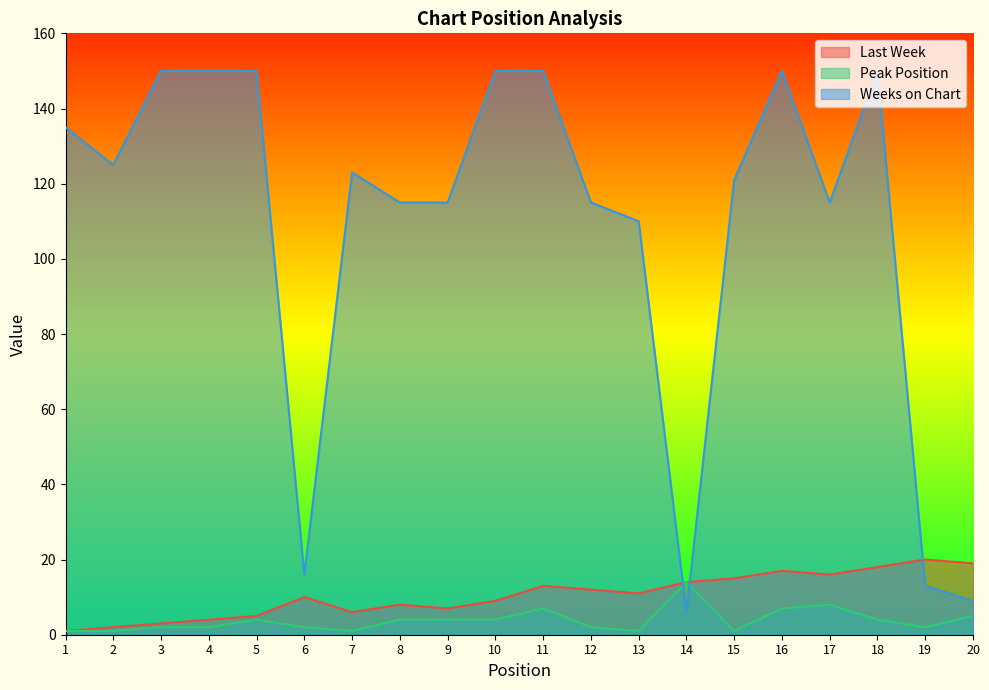

What is the total value across all series at 19?

35